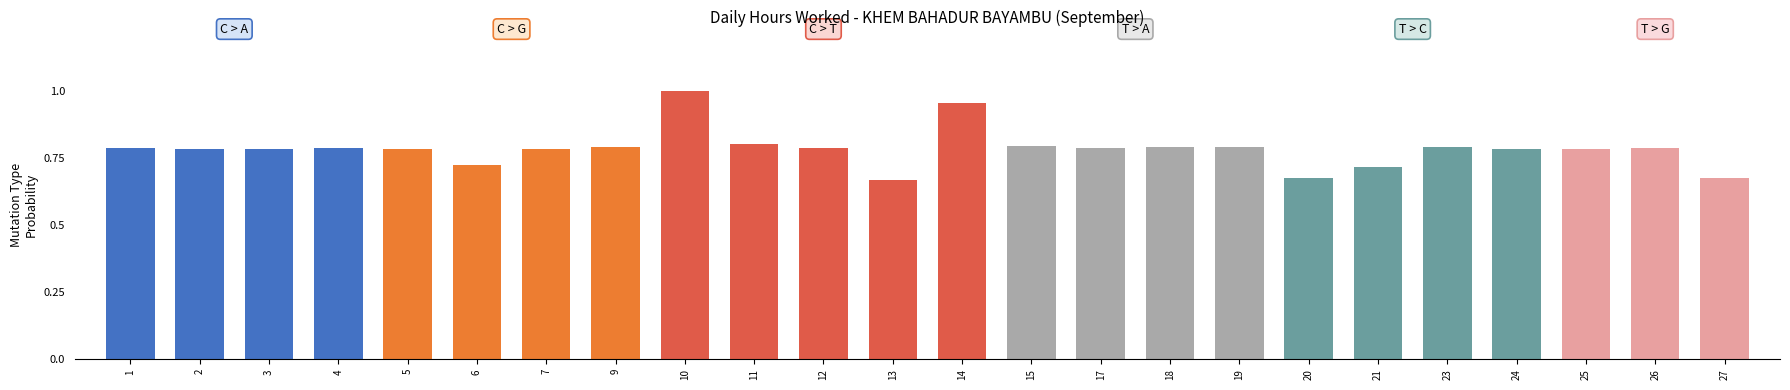

What is the difference between the second highest and minimum values?

0.3